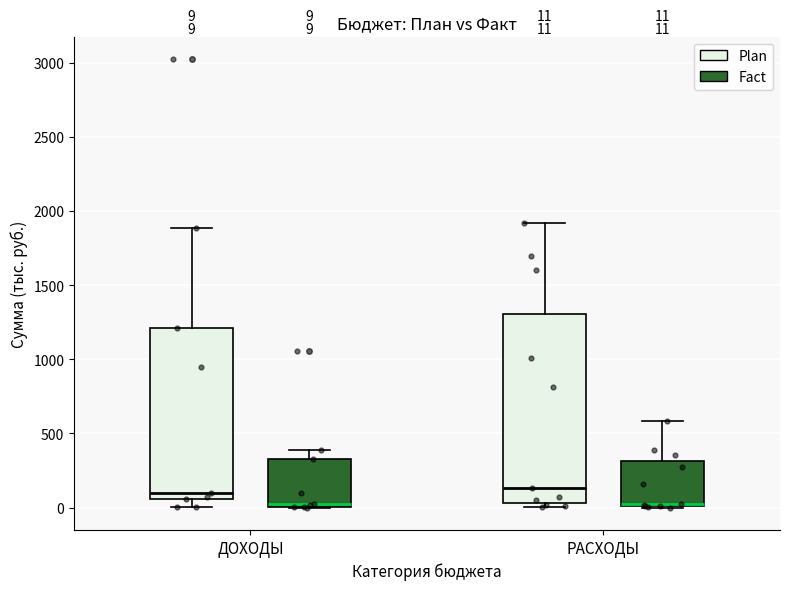

Which box is the tallest, from its lower edge to its upper edge?

РАСХОДЫ (Plan)